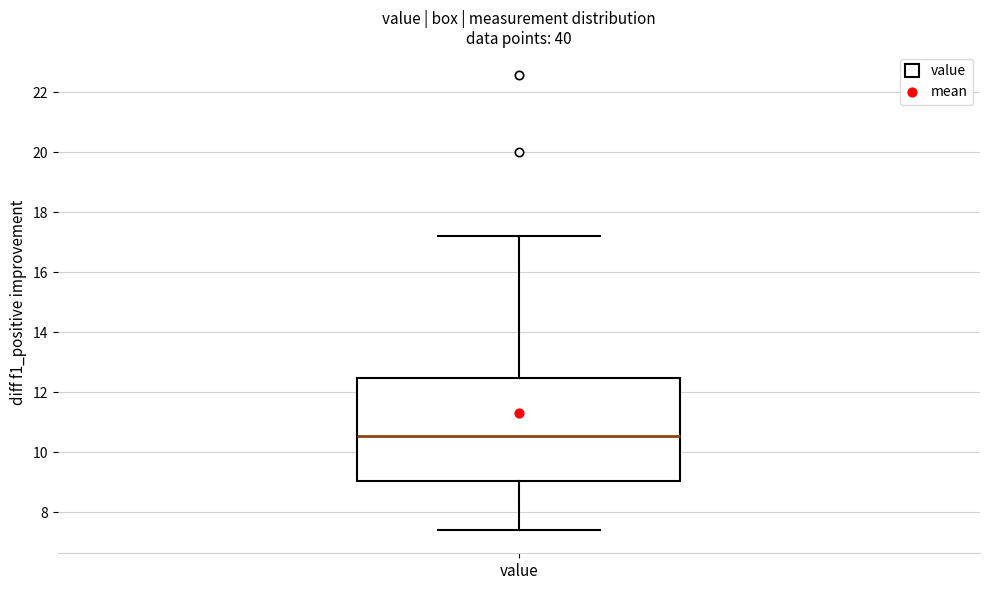

Read this box plot against the y-axis: the position of the median line, the range covered by the box, and the ends of both whiskers. The values are not printed on the chart, so give them approximately, as read against the axis.

median 10.6, box 9.0 to 12.4, whiskers 7.4 to 17.2